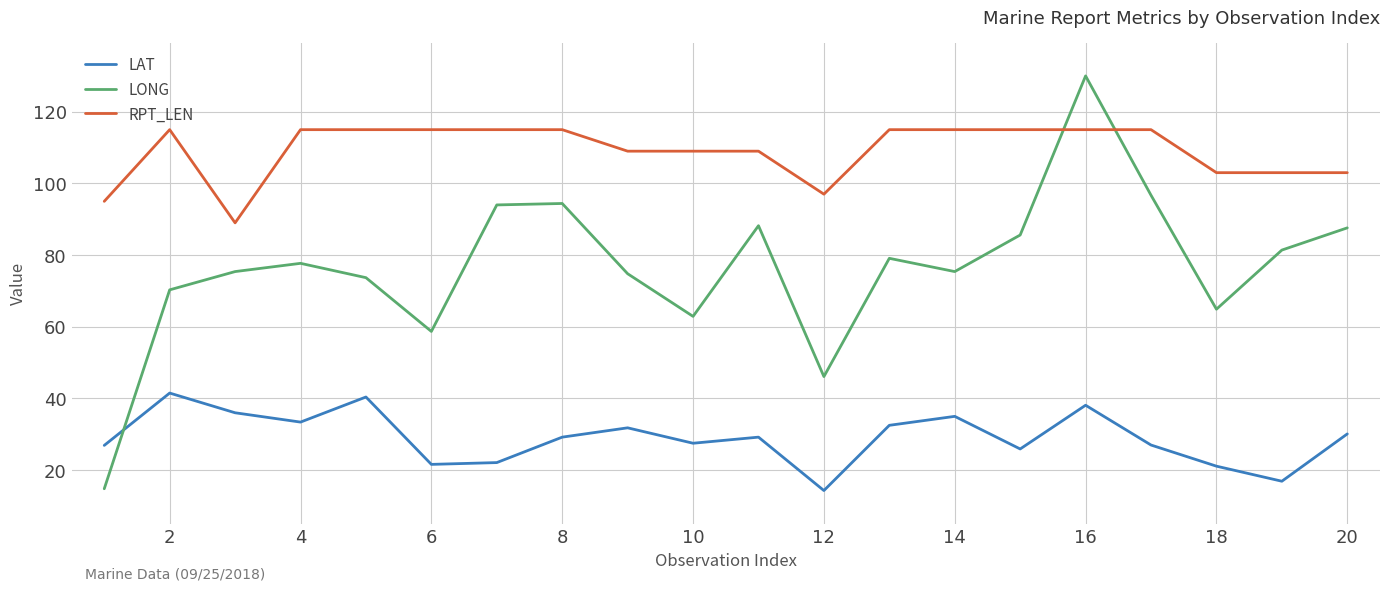

List the series in order of their overall mean, highest first.

RPT_LEN, LONG, LAT